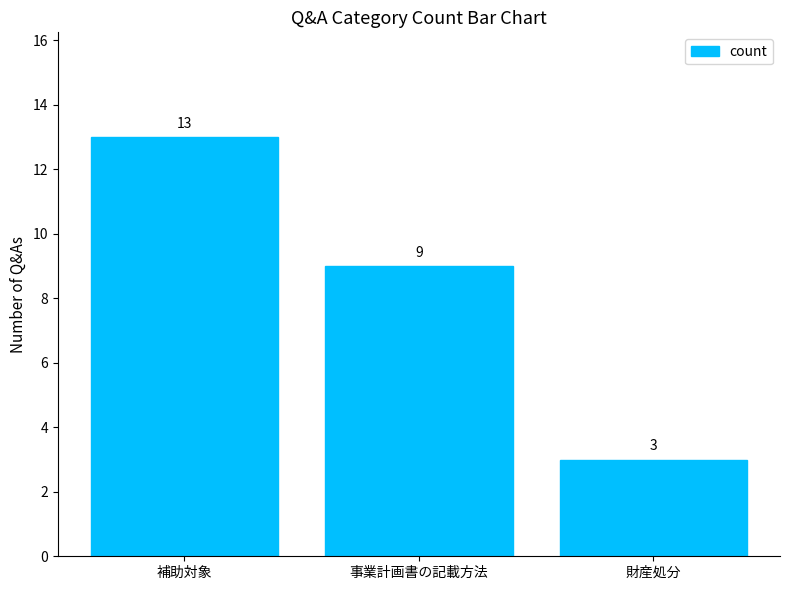

What is the smallest value displayed?

3